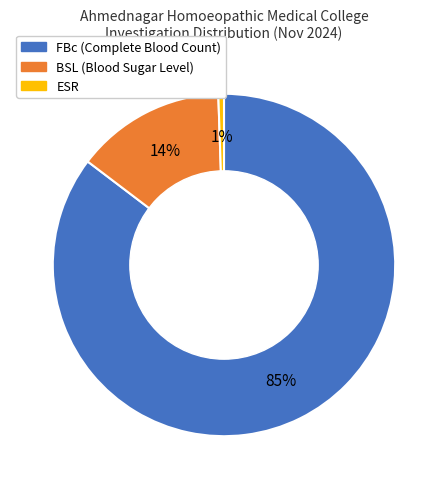

What is the smallest slice in the pie chart?

ESR